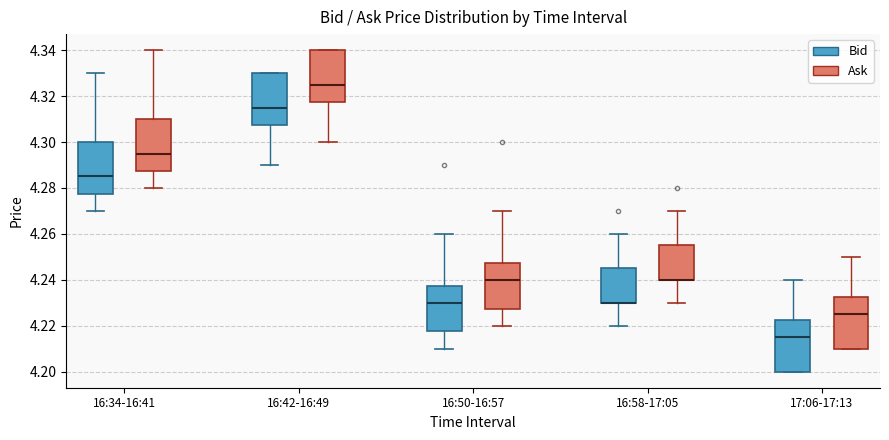

Where is the upper edge of the box for 17:06-17:13 (Bid) on the y-axis? The values are not printed on the chart, so give them approximately, as read against the axis.

4.222